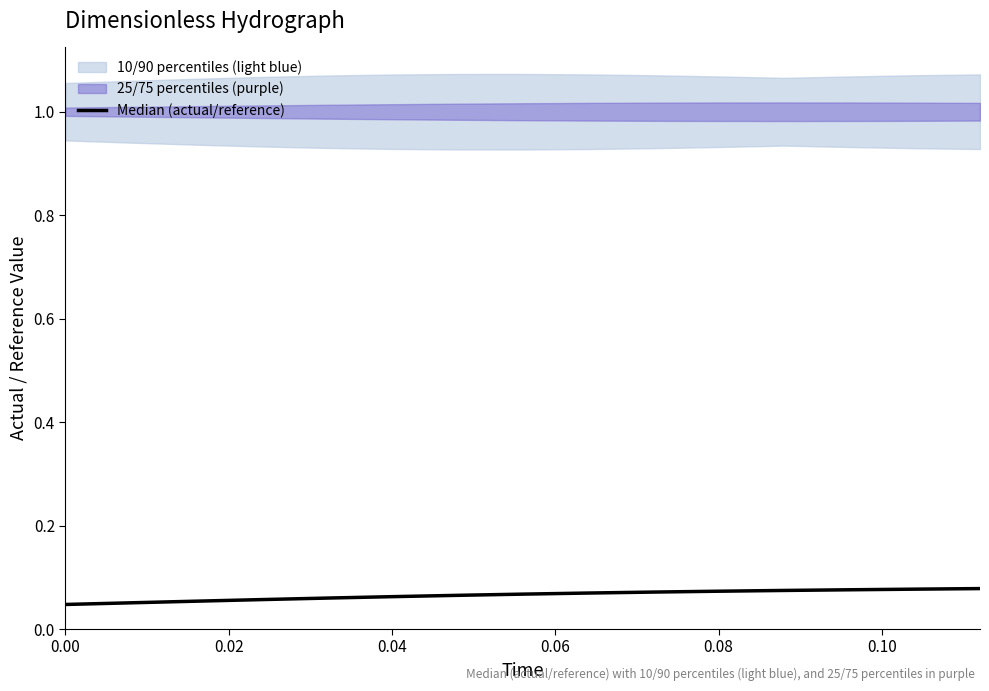

Reading left to right, transcribe all the data shown in this chart.

0.0	0.1	0.1	0.1	0.1	0.1	0.1	0.1	0.1	0.1	0.1	0.1	0.1	0.1	0.1